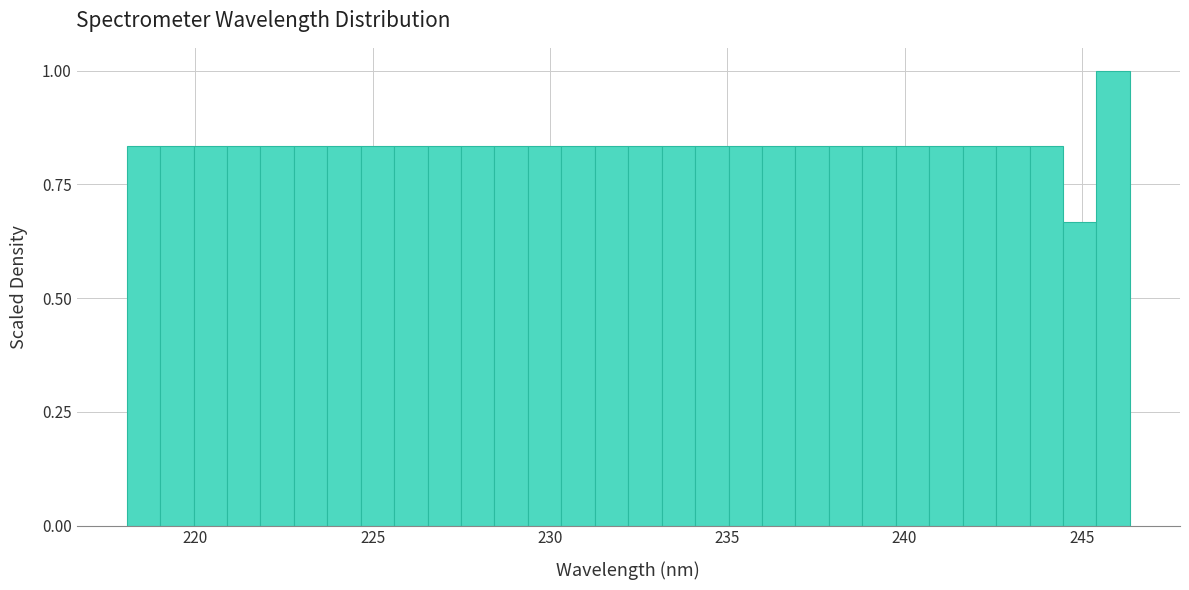

Read against the x-axis, roughly where is the centre of the tallest bar?

246.0